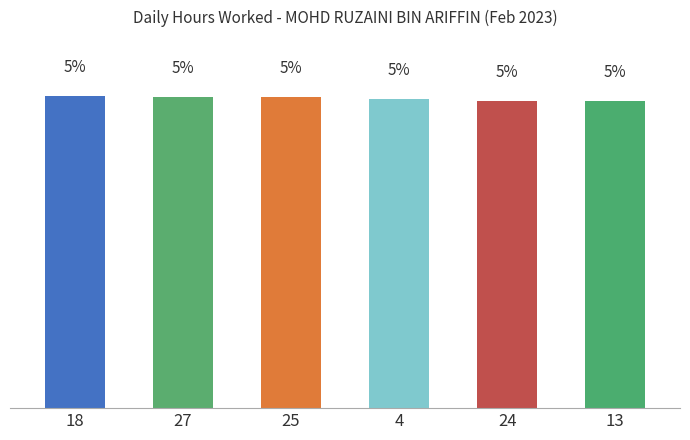

Which has a higher value, 24 or 27?

27